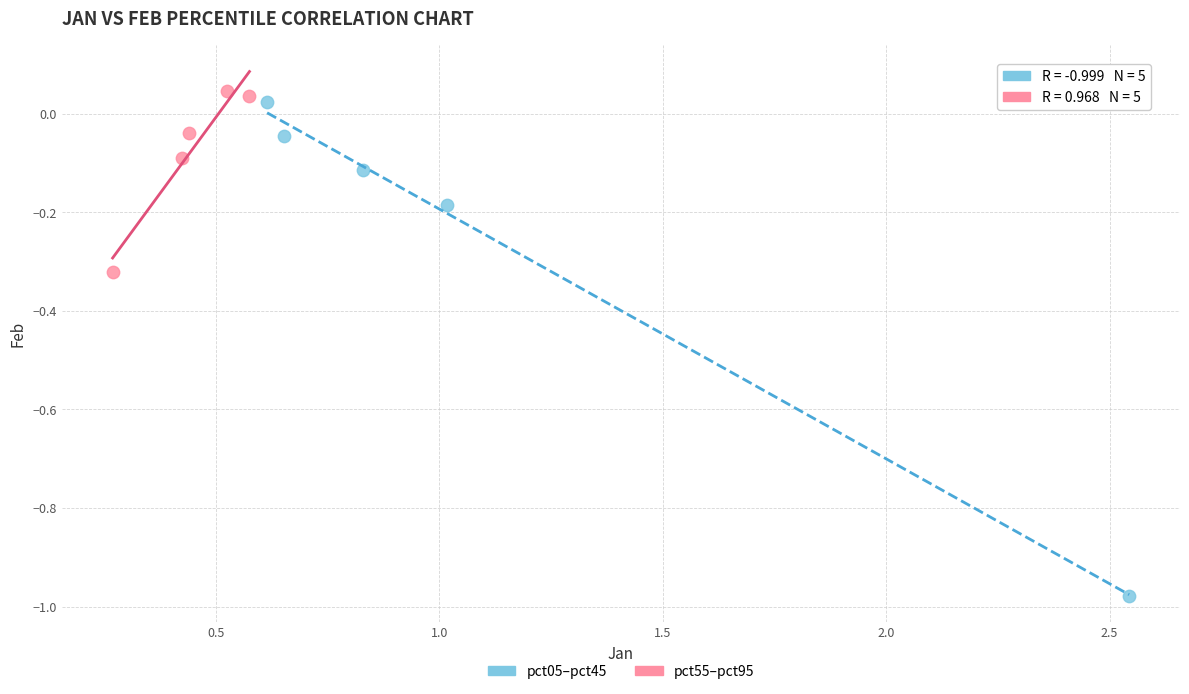

Which series has the widest spread of Y values?

pct05–pct45